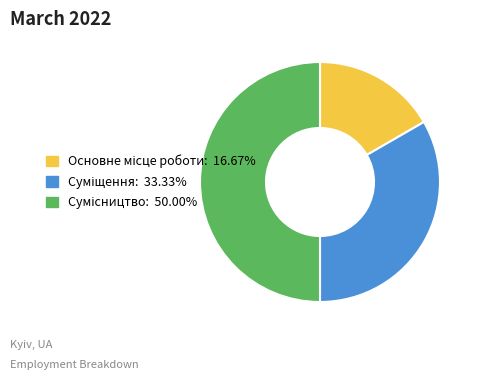

How many slices are in this pie chart?

3